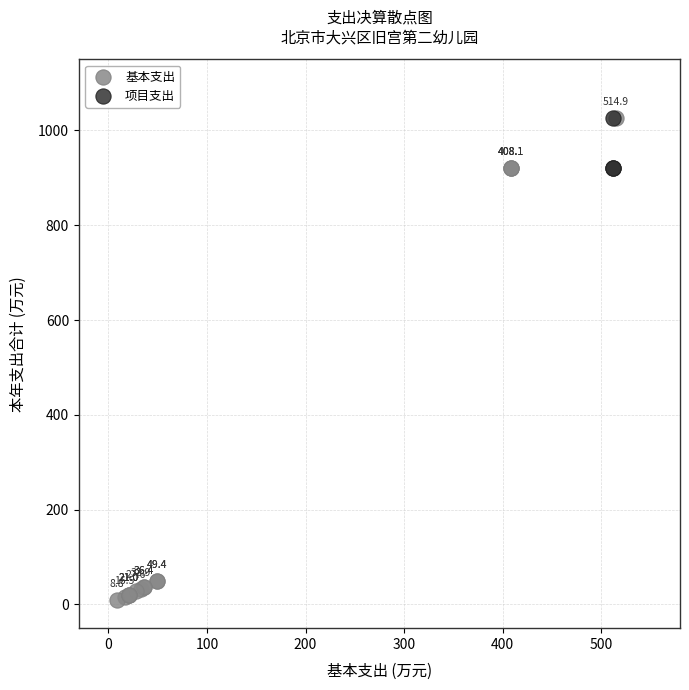

Which series contains the lowest Y value?

基本支出